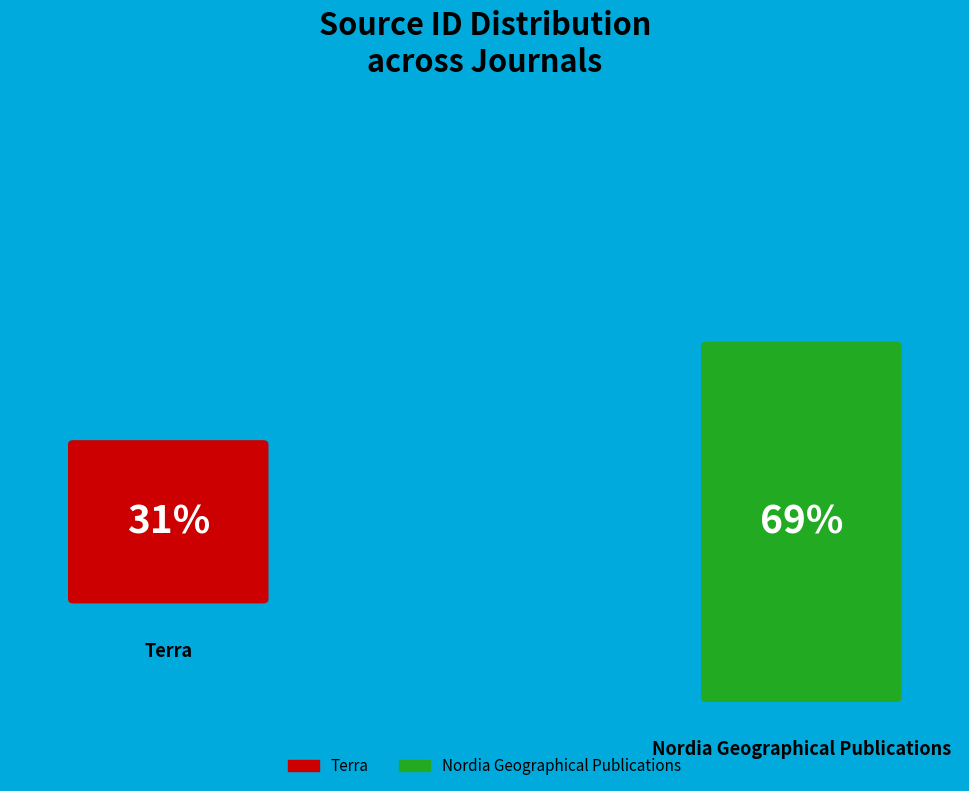

Count the number of slices in the pie.

2